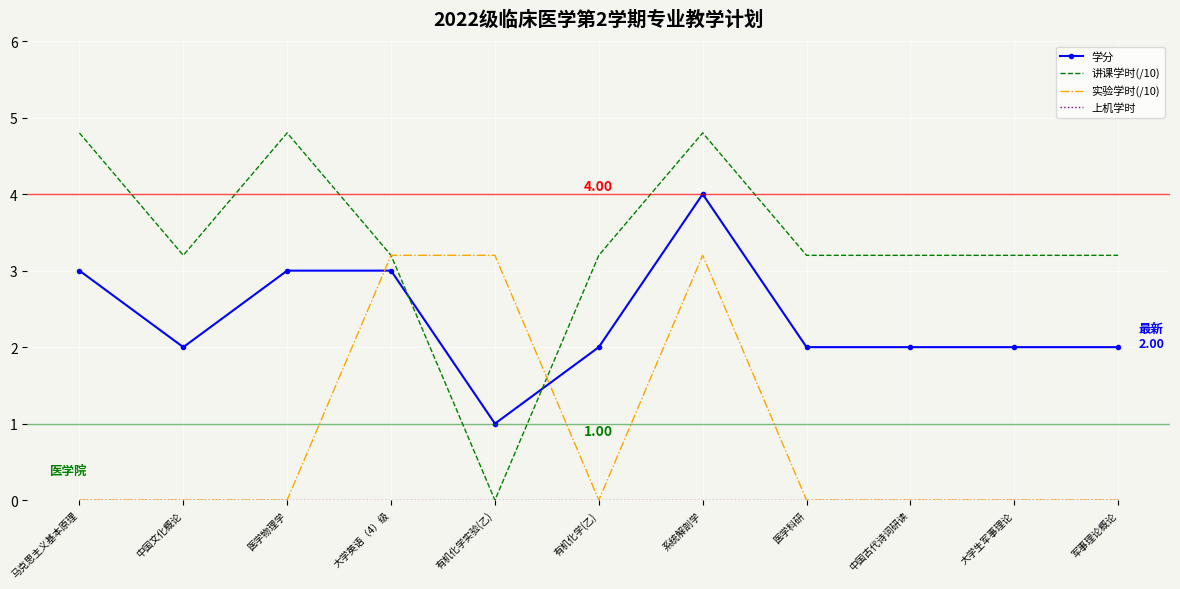

At which label does 讲课学时(/10) reach its minimum?

有机化学实验(乙)